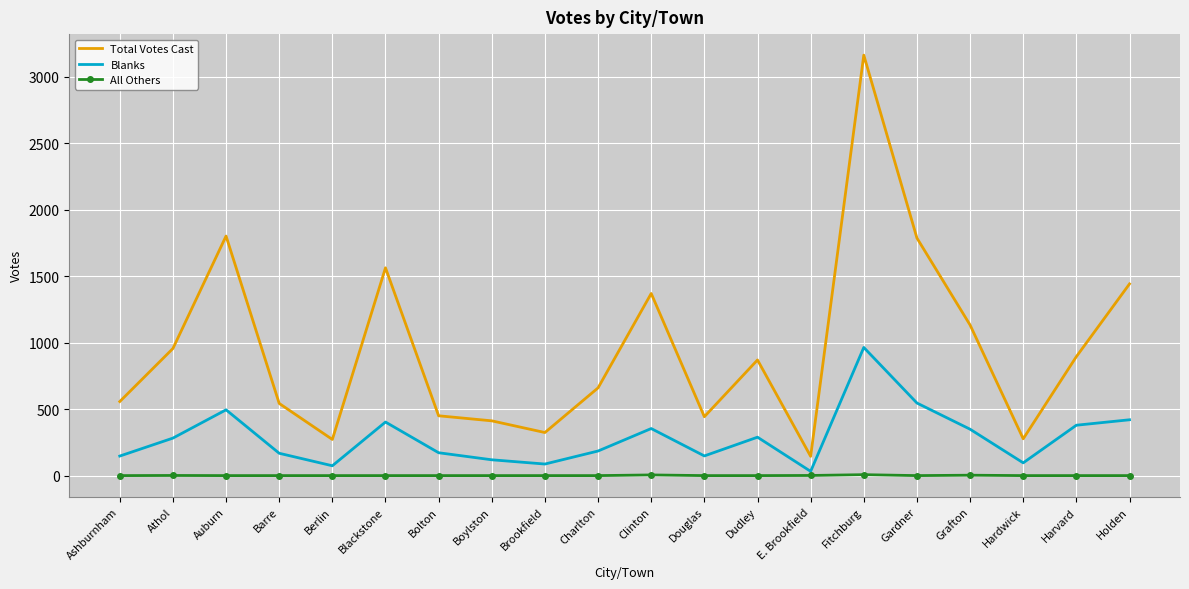

What is the highest value of the All Others series?

7